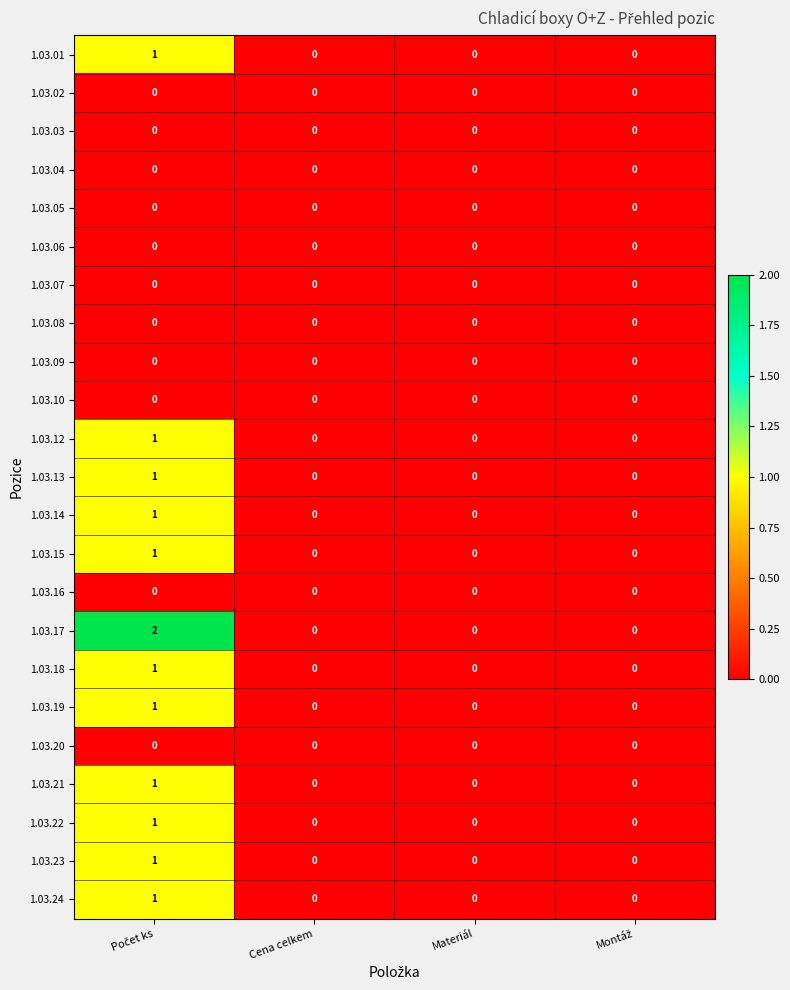

Which series has the widest spread of values?

1.03.17